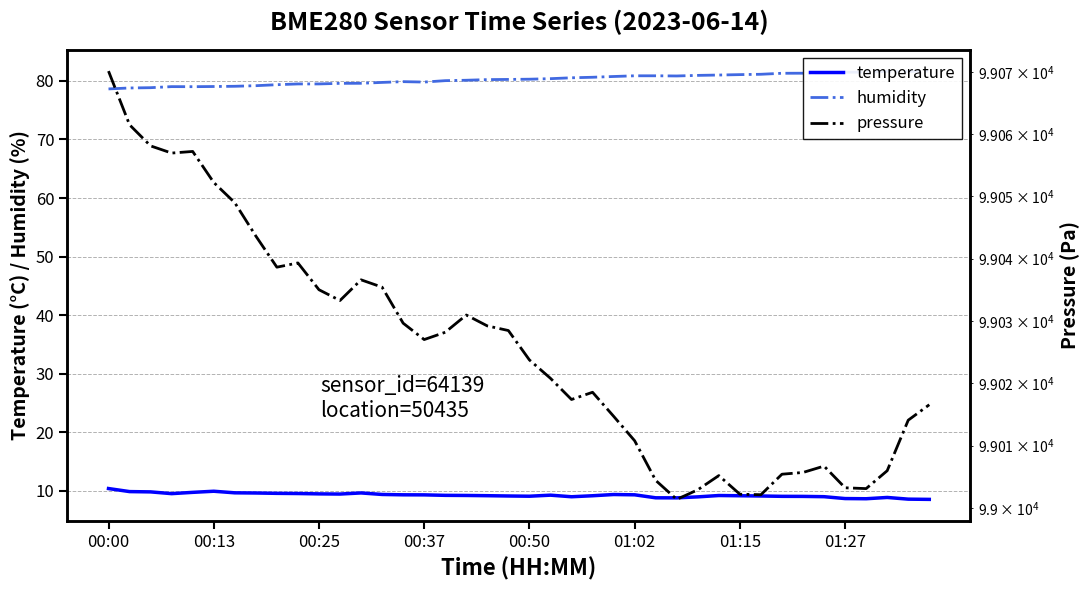

What is the maximum value for temperature?

10.4